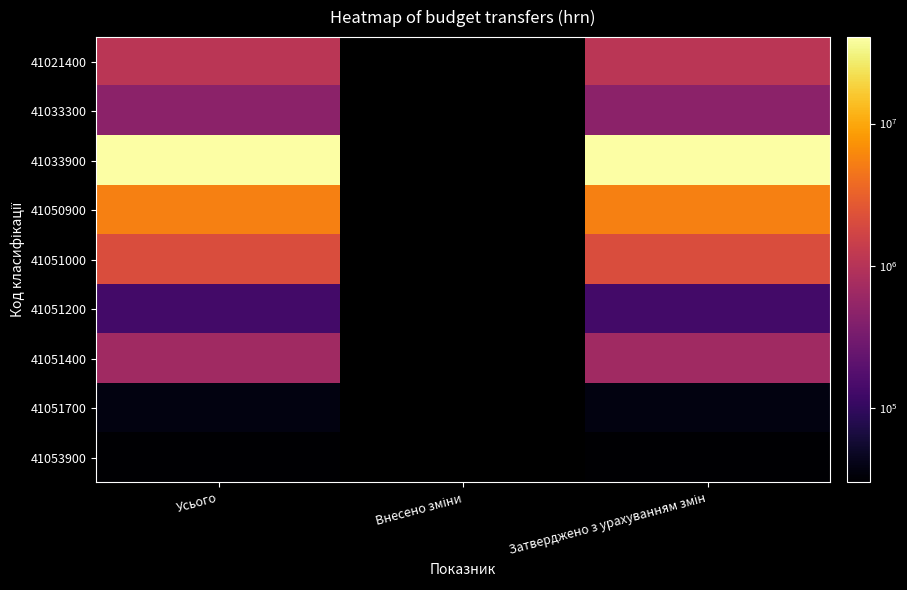

Which series has the largest total across all categories?

41033900